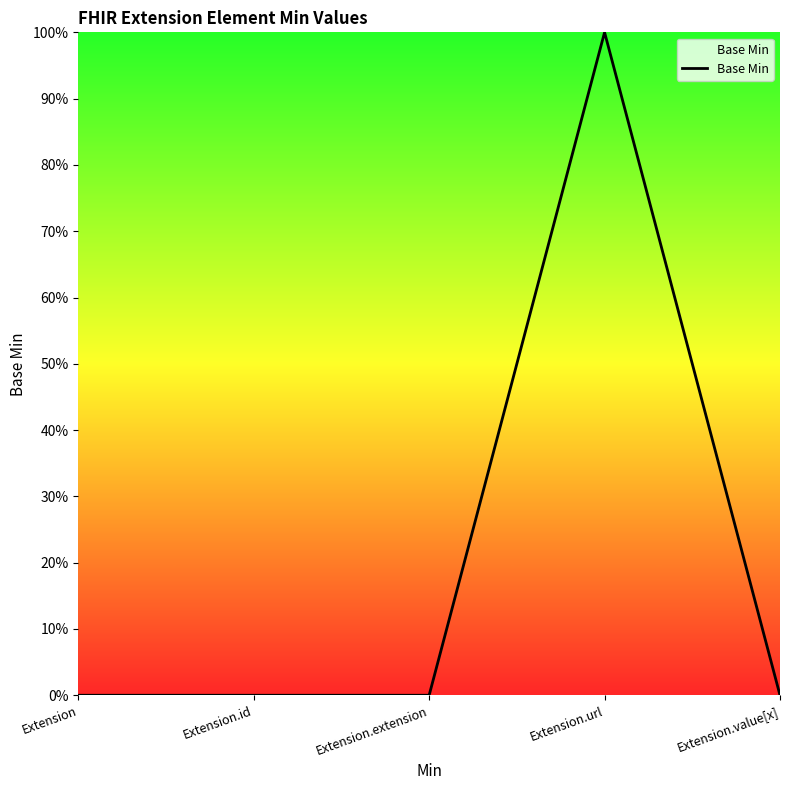

List the labels in order of value, smallest first.

Extension, Extension.id, Extension.extension, Extension.value[x], Extension.url